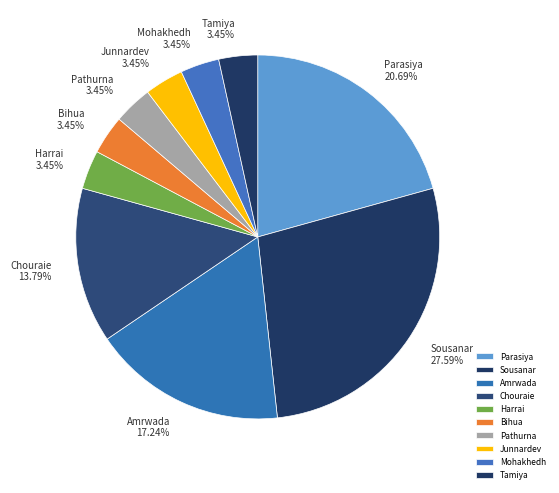

Approximately how many times larger is the value at Chouraie compared to Parasiya?

0.7